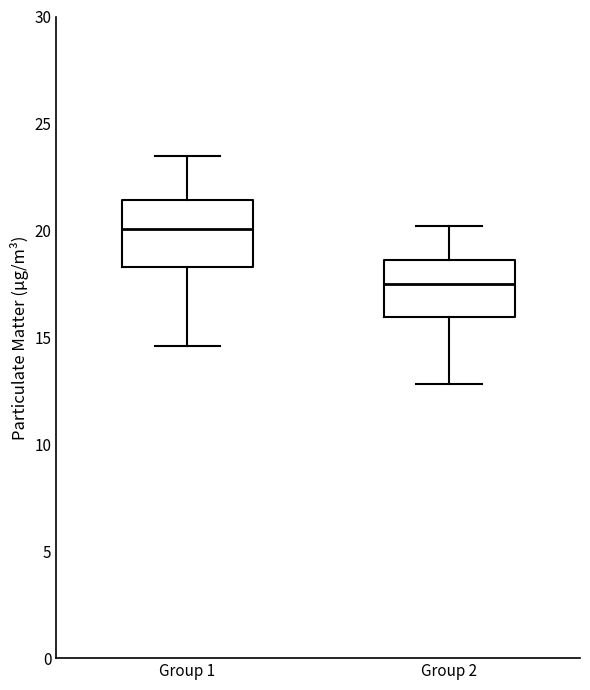

Where is the lower edge of the box for Group 1 on the y-axis? The values are not printed on the chart, so give them approximately, as read against the axis.

18.5